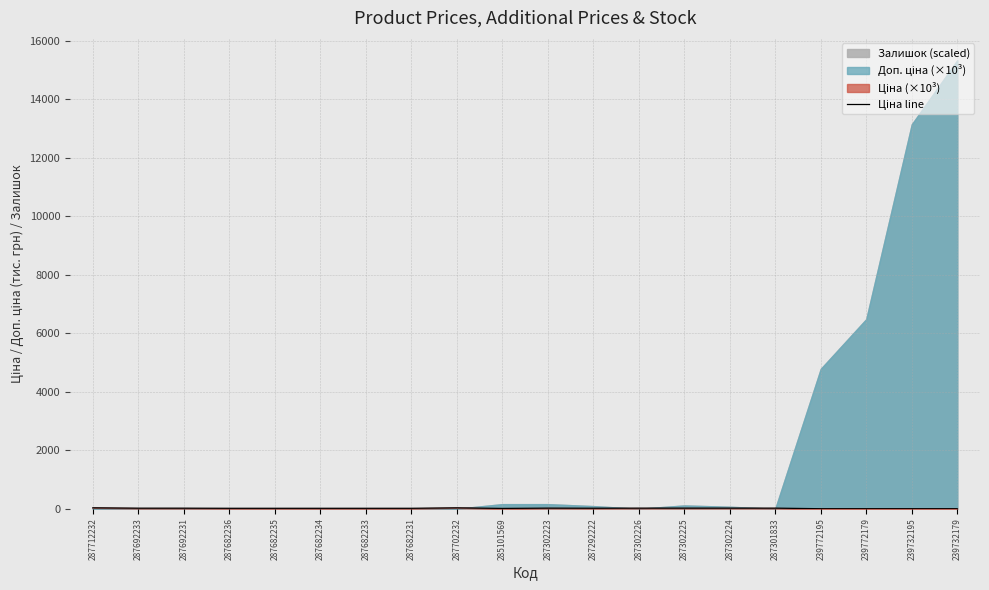

Which label corresponds to the largest value in the chart?

287712232